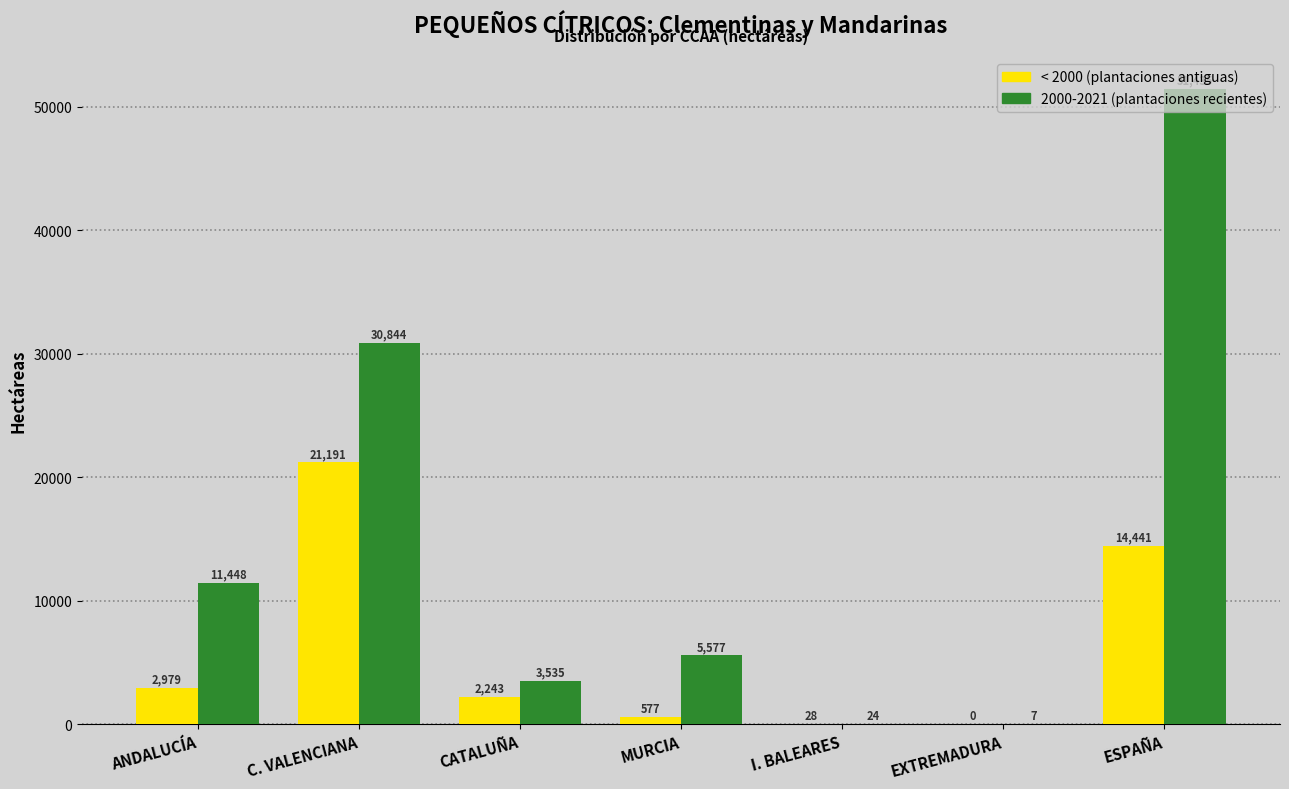

What is the greatest value displayed?

51434.7